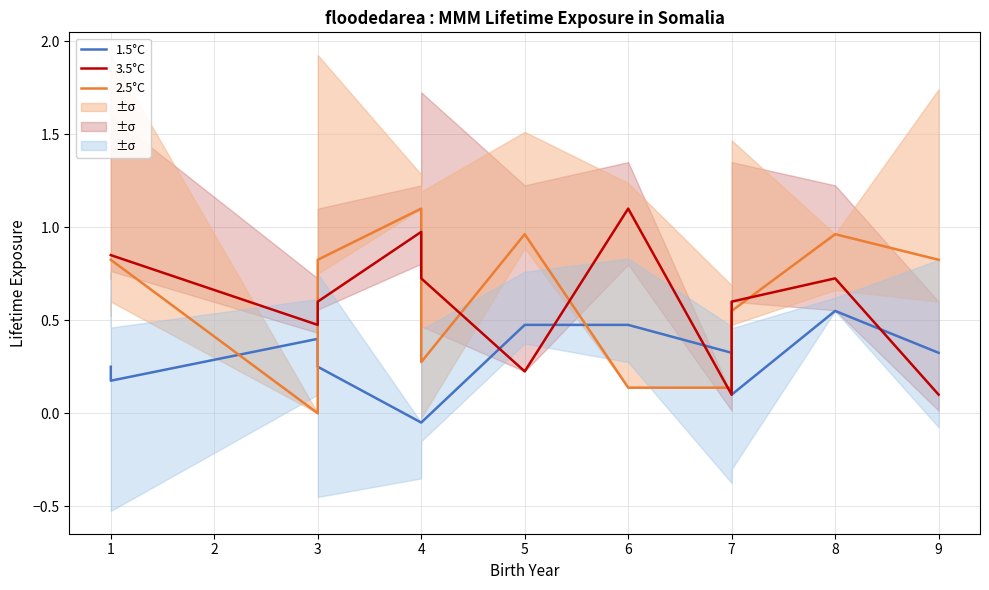

After their last crossing, which series has the higher values: 1.5°C or 2.5°C?

2.5°C